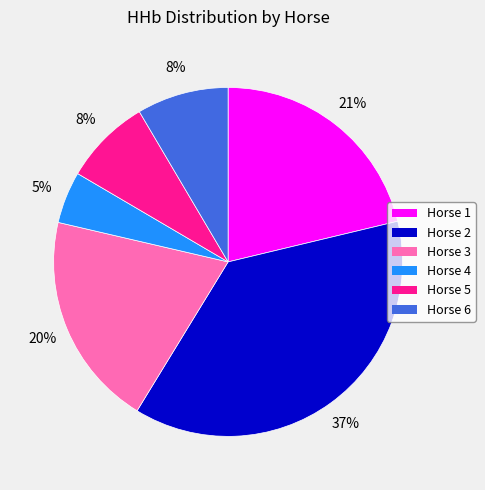

What is the largest slice in the pie chart?

Horse 2